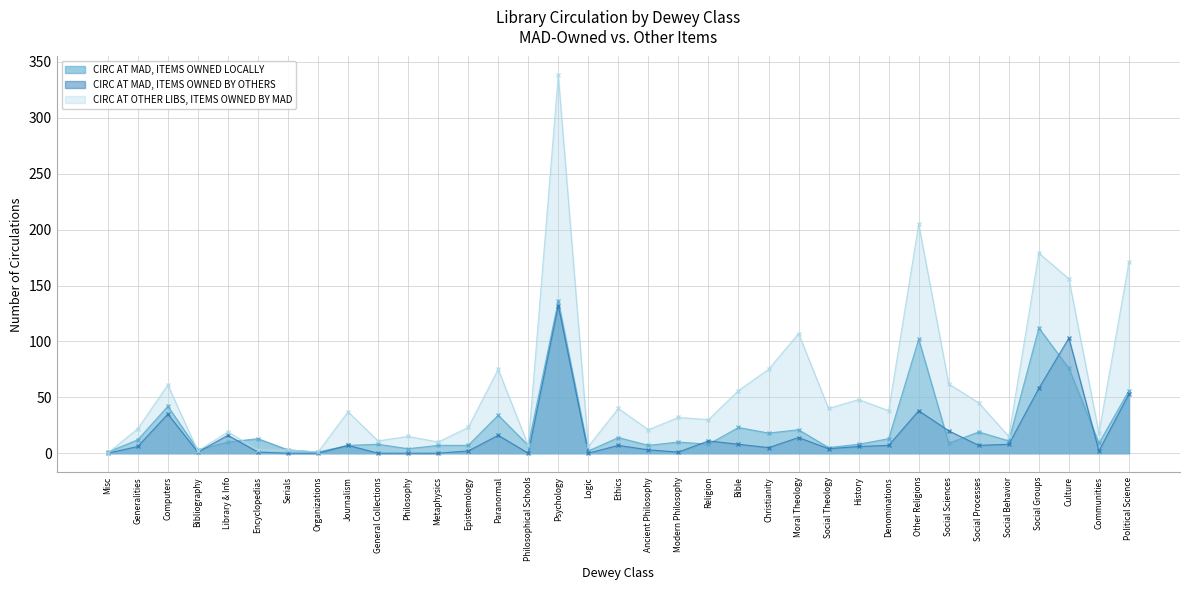

What is the maximum value for CIRC AT MAD, ITEMS OWNED LOCALLY?

136